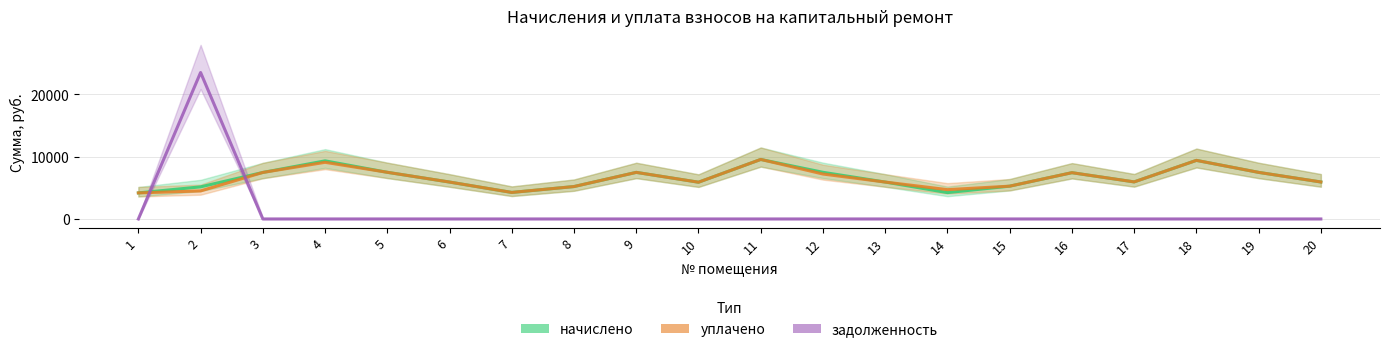

At 10, list the series in order from largest to smallest.

начислено, уплачено, задолженность